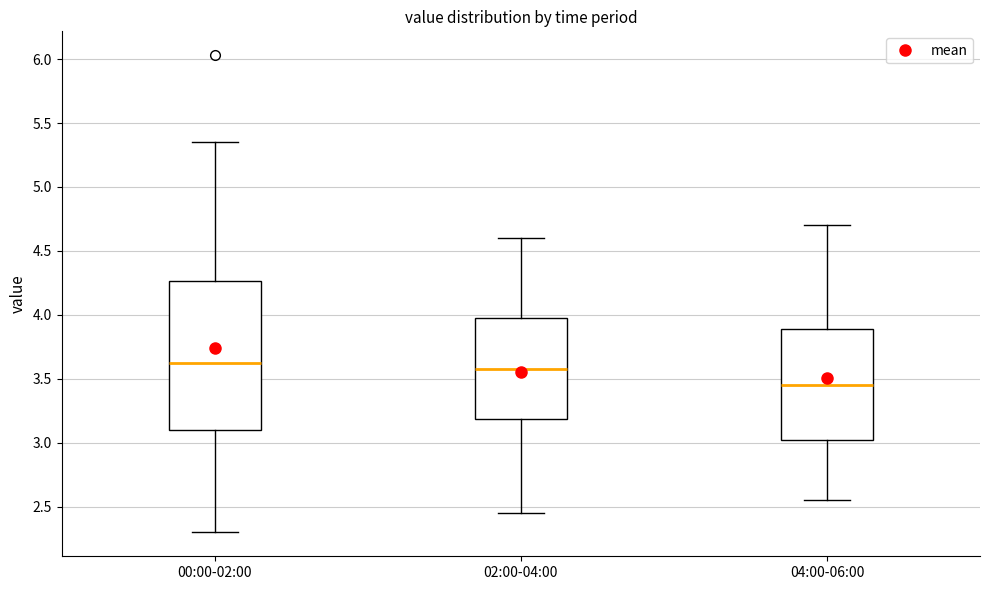

Reading left to right, transcribe this box plot: for each box, give where its median line is, the range the box spans, and where its two whiskers end, as read against the y-axis. The values are not printed on the chart, so give them approximately, as read against the axis.

00:00-02:00: median 3.65, box 3.10 to 4.25, whiskers 2.30 to 5.35
02:00-04:00: median 3.60, box 3.20 to 4.00, whiskers 2.45 to 4.60
04:00-06:00: median 3.45, box 3.05 to 3.90, whiskers 2.55 to 4.70